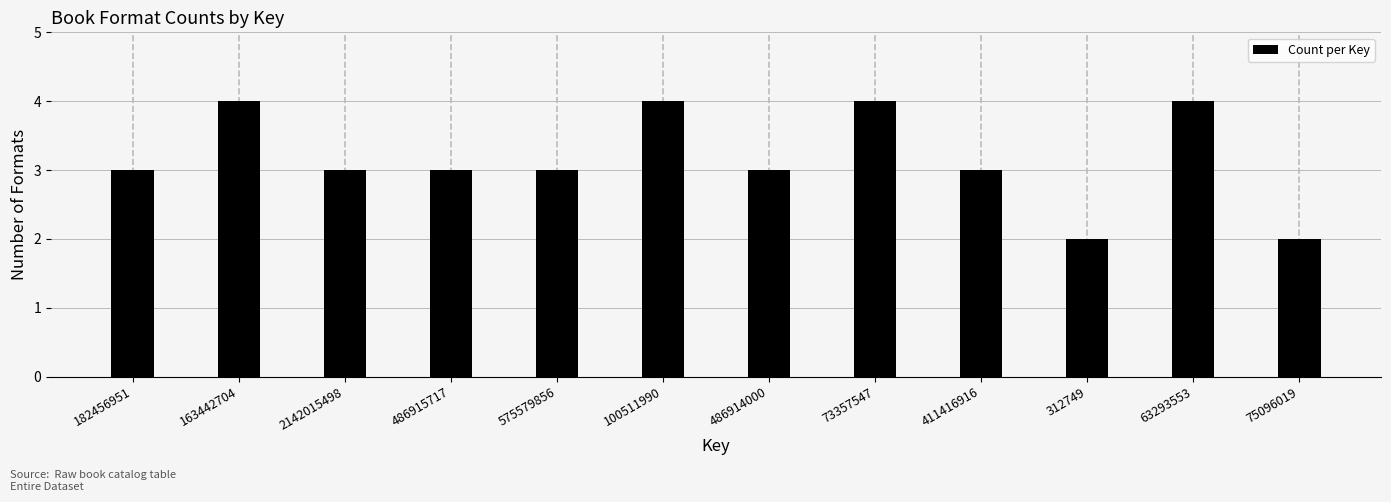

Reading left to right, extract all data points from this chart.

182456951=3	163442704=4	2142015498=3	486915717=3	575579856=3	100511990=4	486914000=3	73357547=4	411416916=3	312749=2	63293553=4	75096019=2